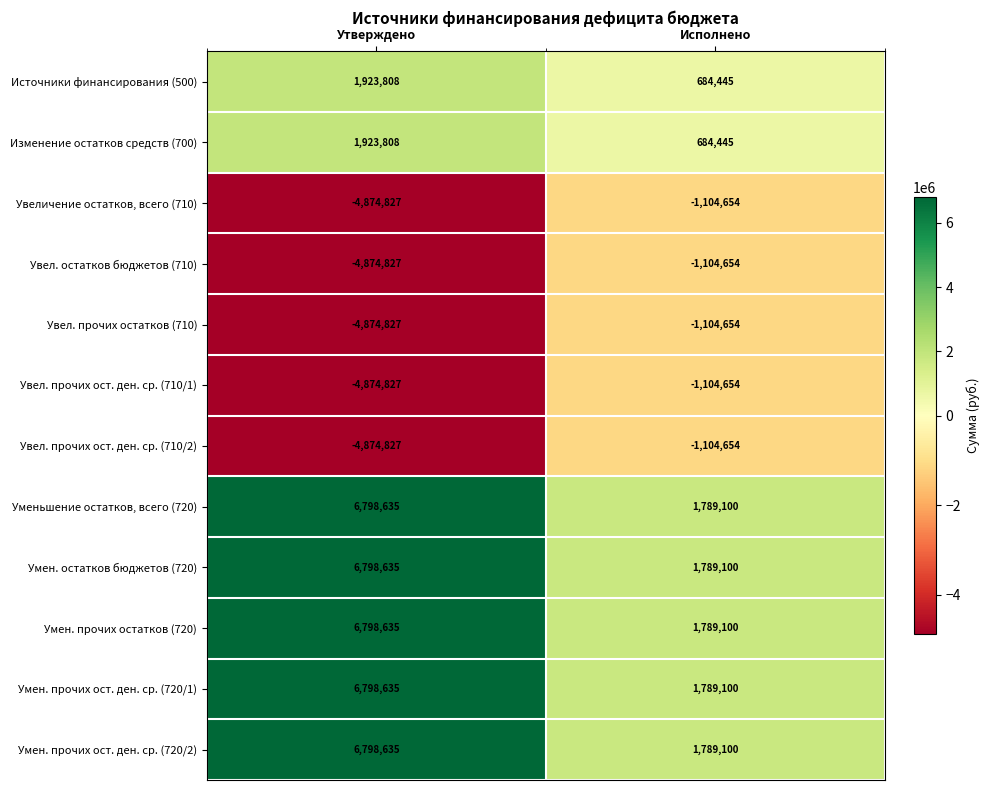

Is it true that Умен. прочих ост. ден. ср. (720/1) equals 6798635 at Утверждено?

True